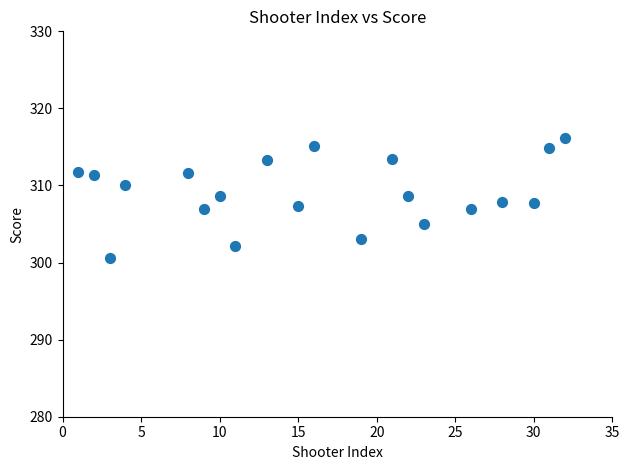

What is the range of Y values (max minus min)?

15.6